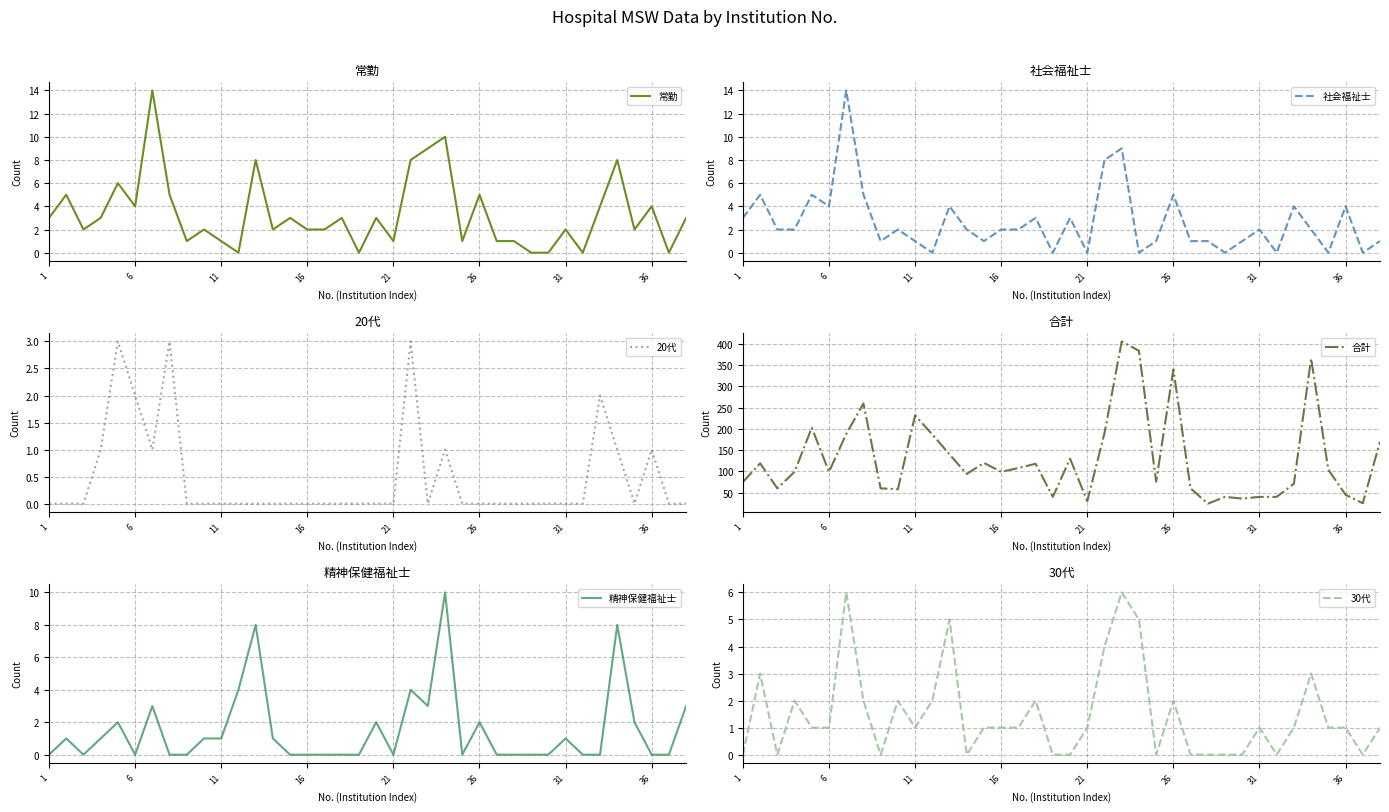

How many times do 30代 and 精神保健福祉士 cross each other?

7